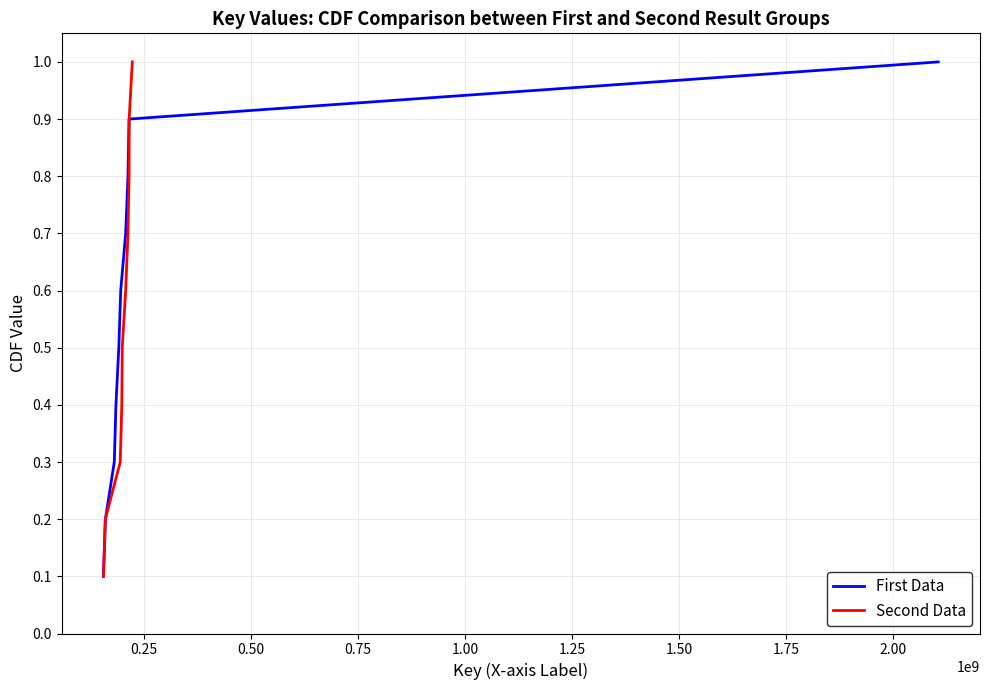

True or false: First Data and Second Data cross at least once.

False